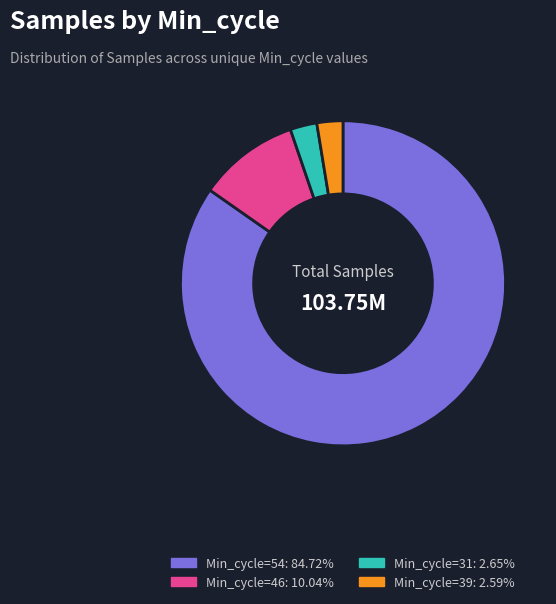

Is there any slice that represents more than half of the pie?

Yes